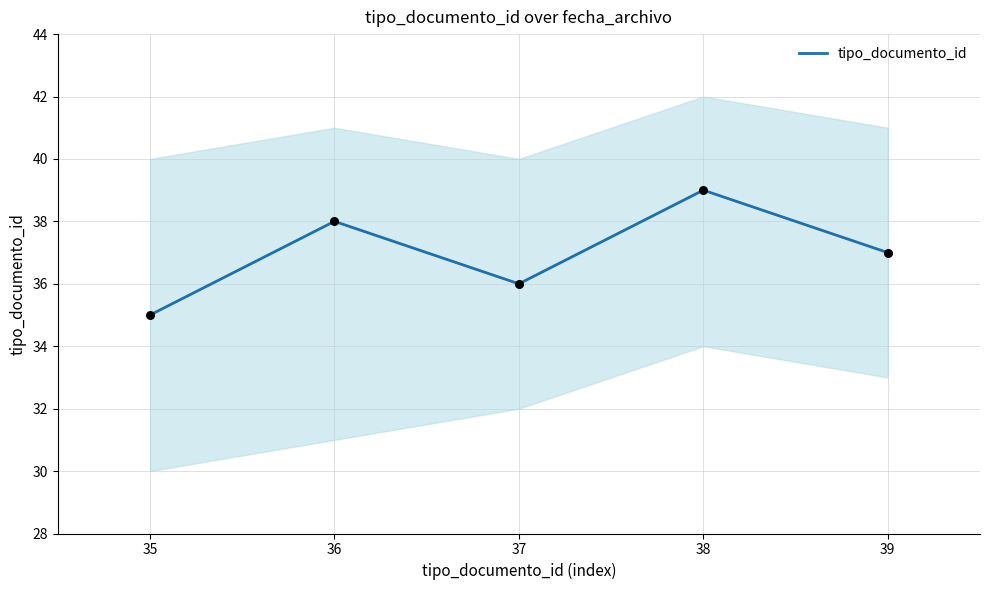

Which category has the highest value in the tipo_documento_id series?

38